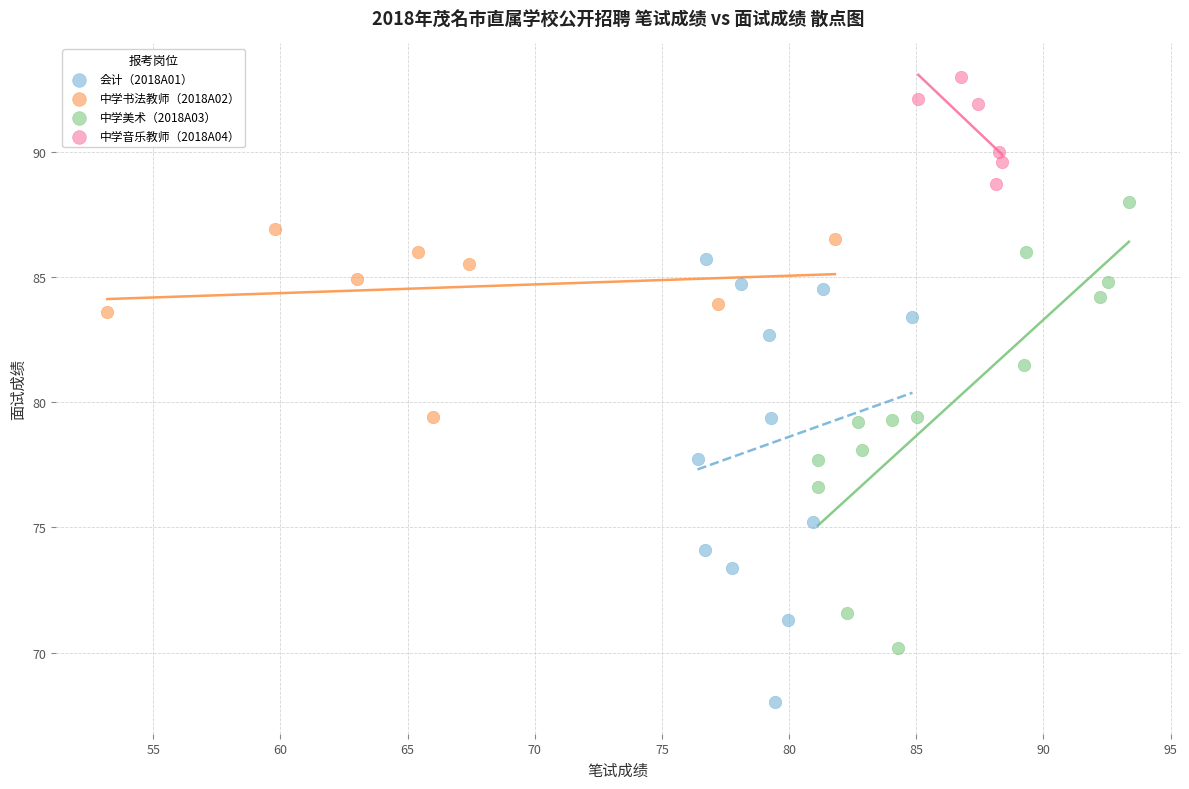

Which series reaches the maximum Y coordinate?

中学音乐教师（2018A04）